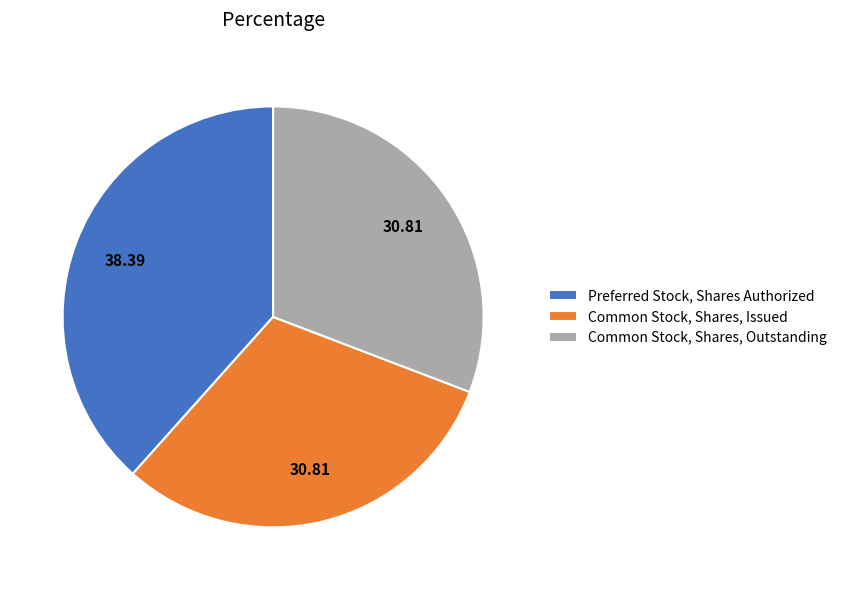

How many segments does this pie chart have?

3